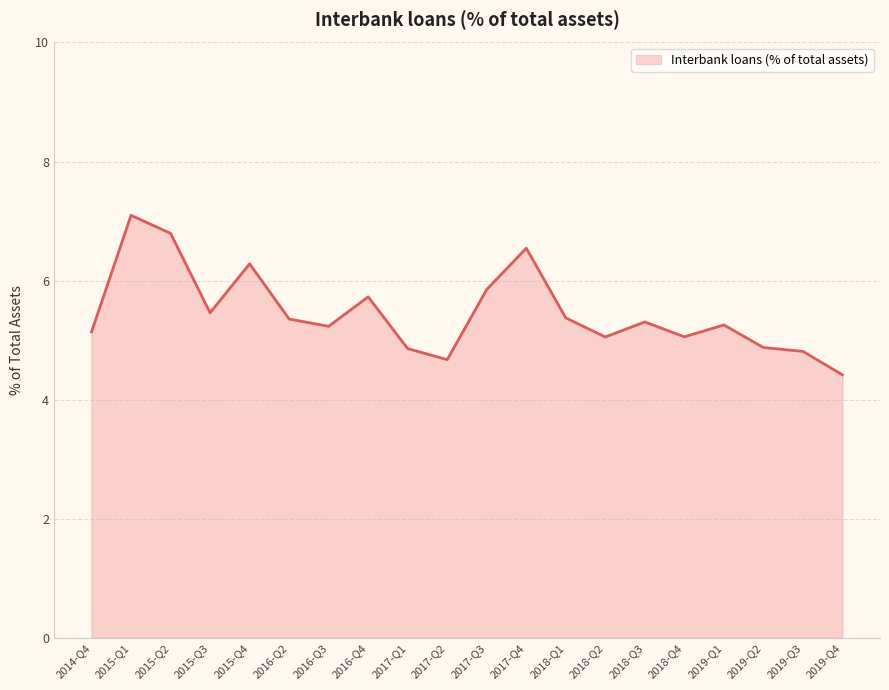

Which has a higher value, 2017-Q2 or 2019-Q1?

2019-Q1